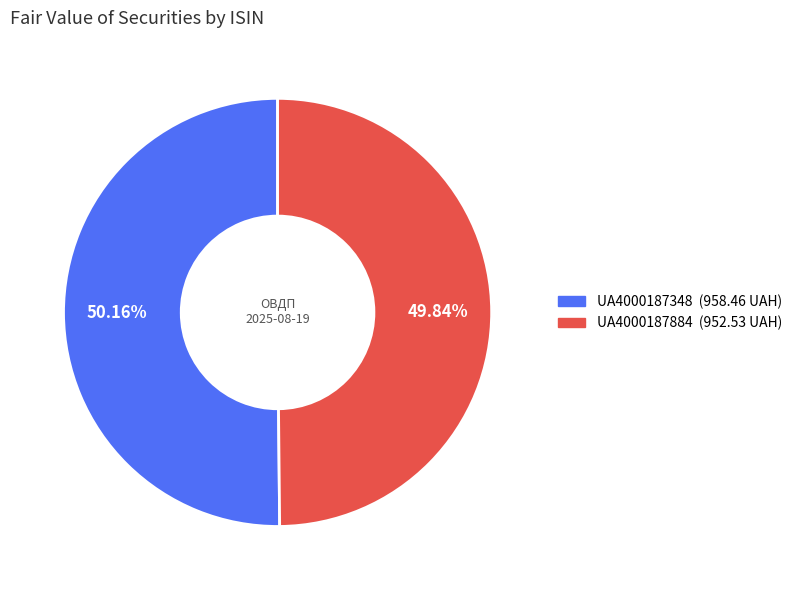

Is the sum of UA4000187348 and UA4000187884 greater than half?

Yes